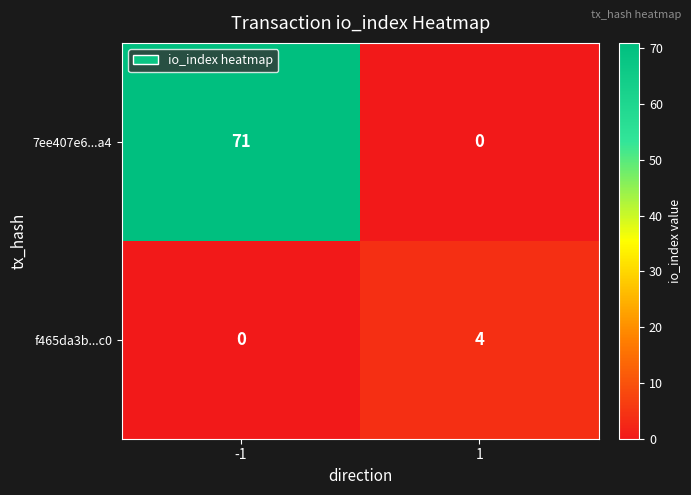

At -1, list the series in order from largest to smallest.

7ee407e6...a4, f465da3b...c0